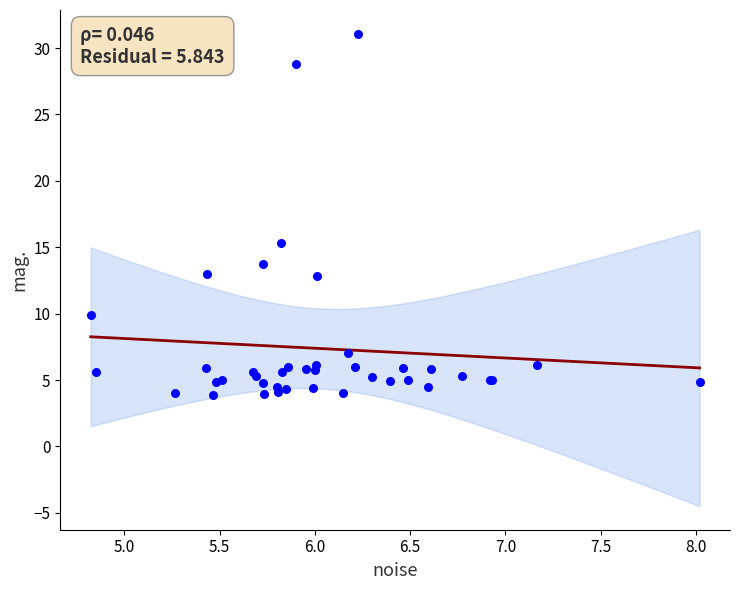

What Y value in the scatter plot is closest to 17?

15.3